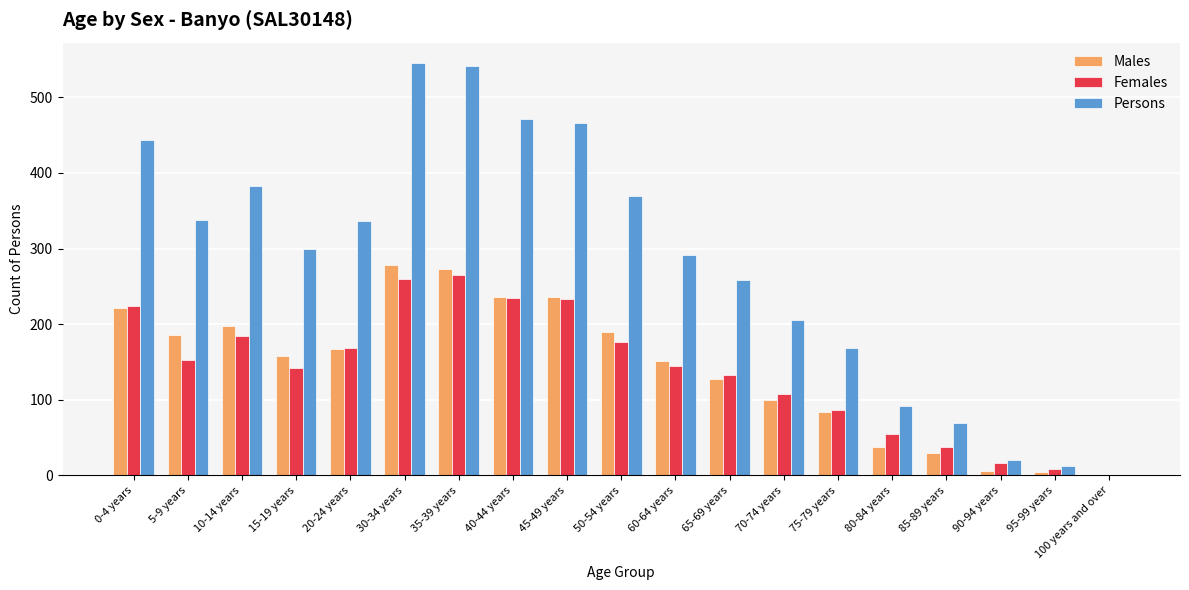

What are all the series names shown in the legend?

Males, Females, Persons